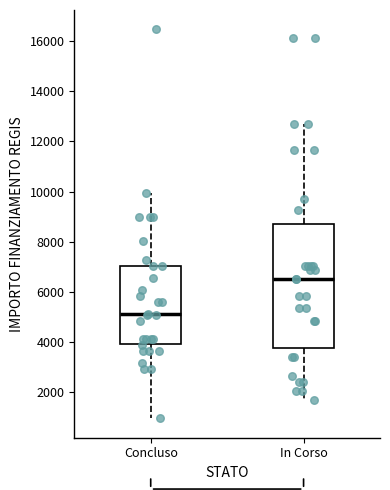

Which box's median line is the lowest?

Concluso